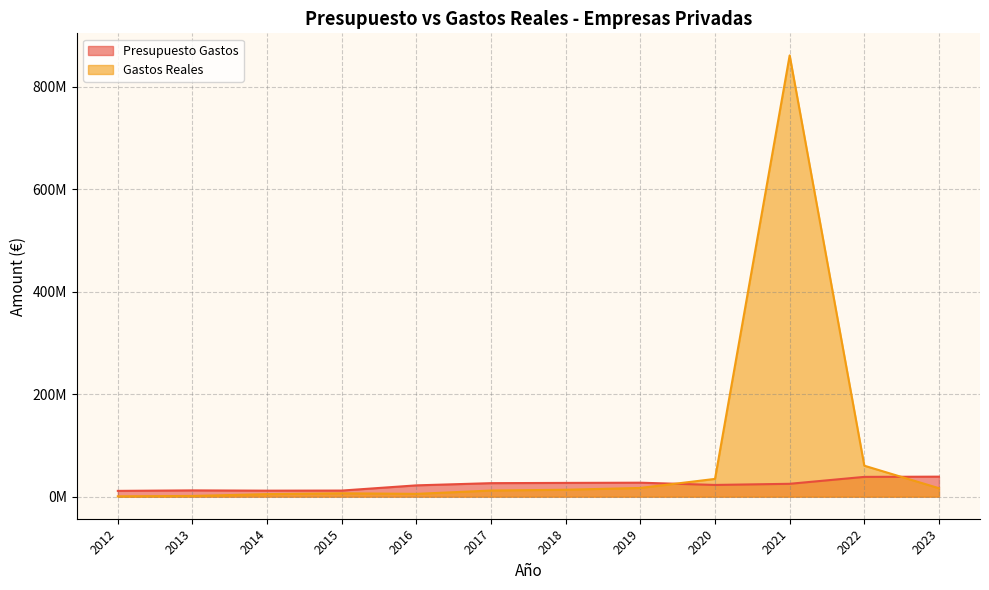

Does the chart display data point markers on the line(s)?

No